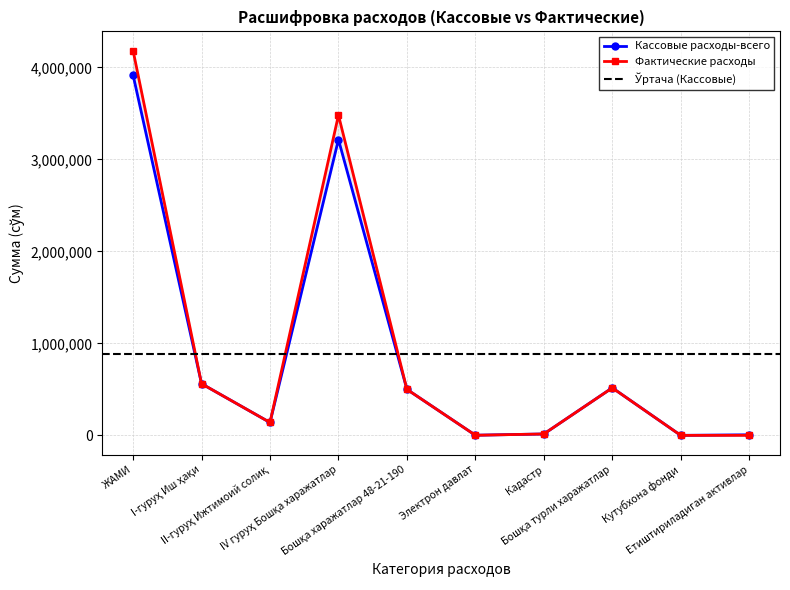

List the series in order of their overall mean, lowest first.

Кассовые расходы-всего, Фактические расходы